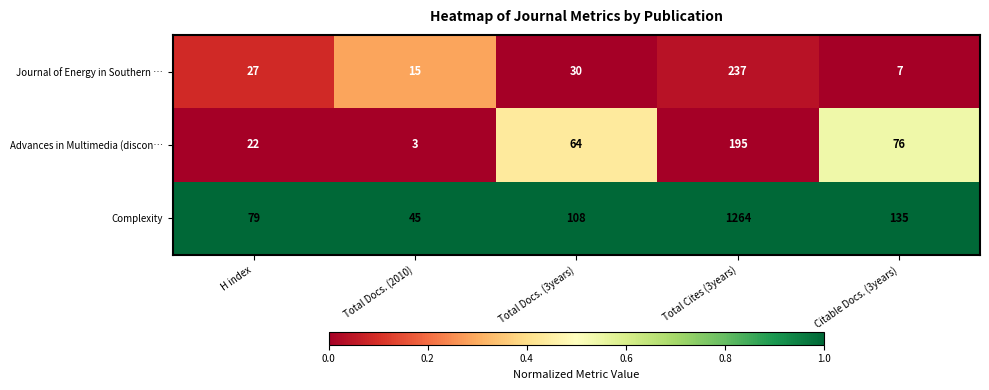

What is the spread (max minus min) of values at Total Docs. (2010)?

42